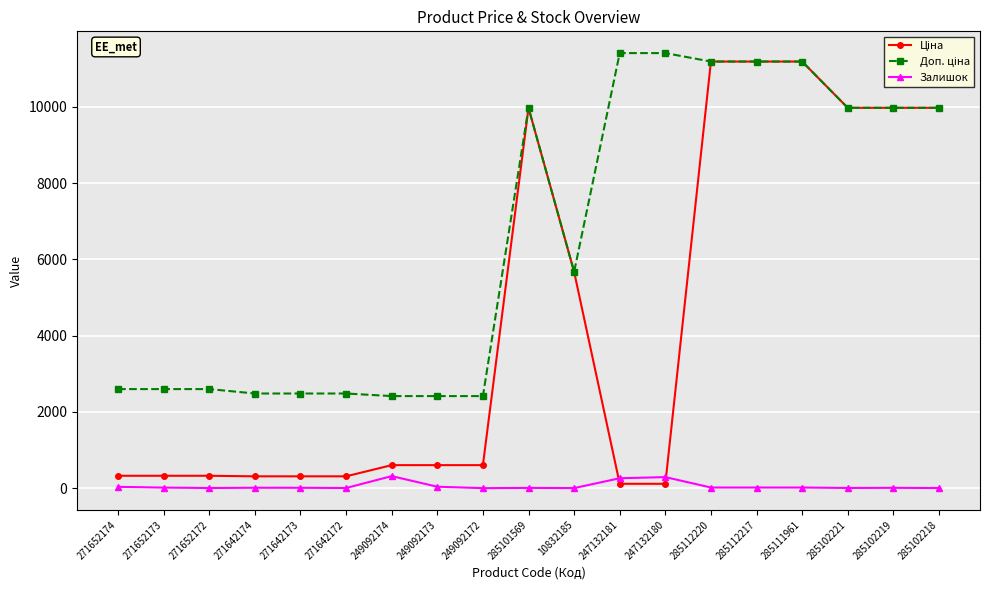

True or false: Залишок has a value of 35.0 at 271652174.

True